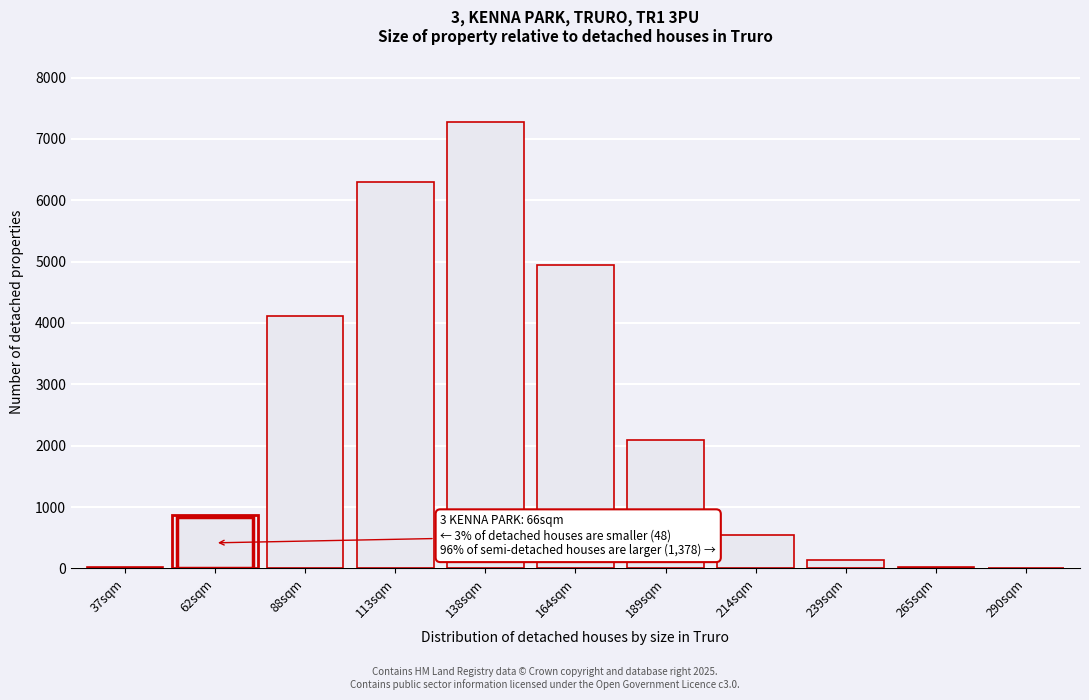

The value at 88sqm is 2171. True or false?

False